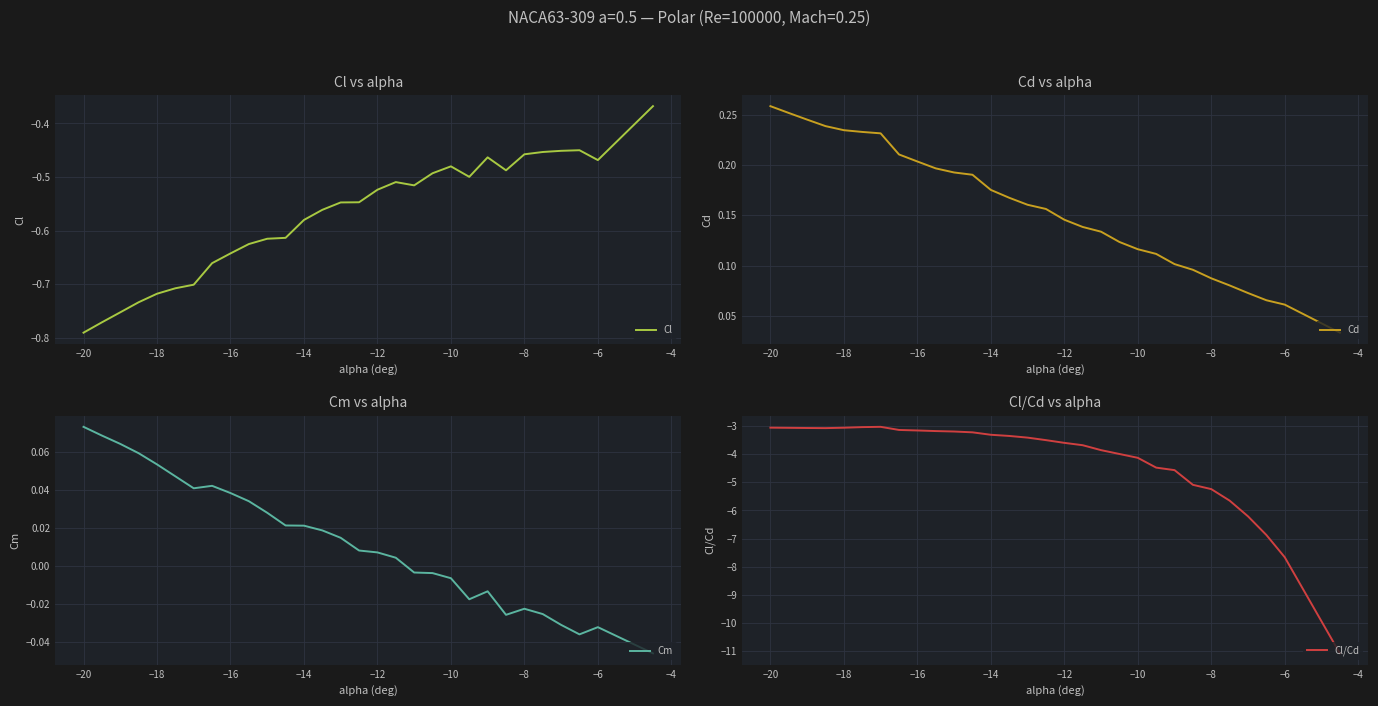

How many lines are shown in the chart?

4